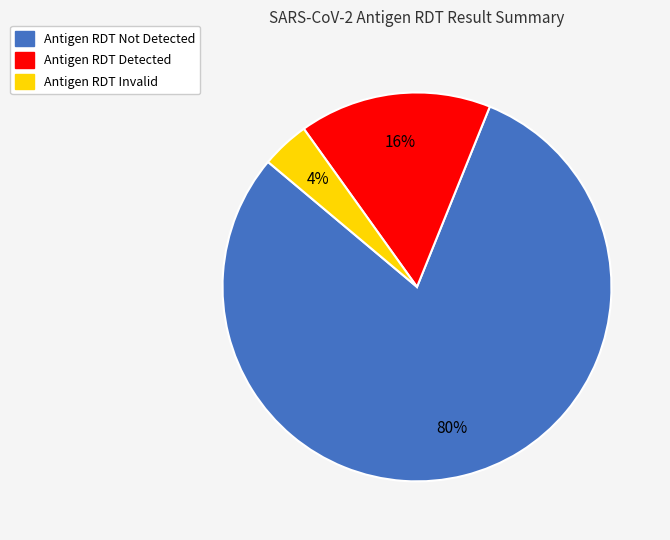

True or false: Antigen RDT Detected accounts for 16% of the total.

True